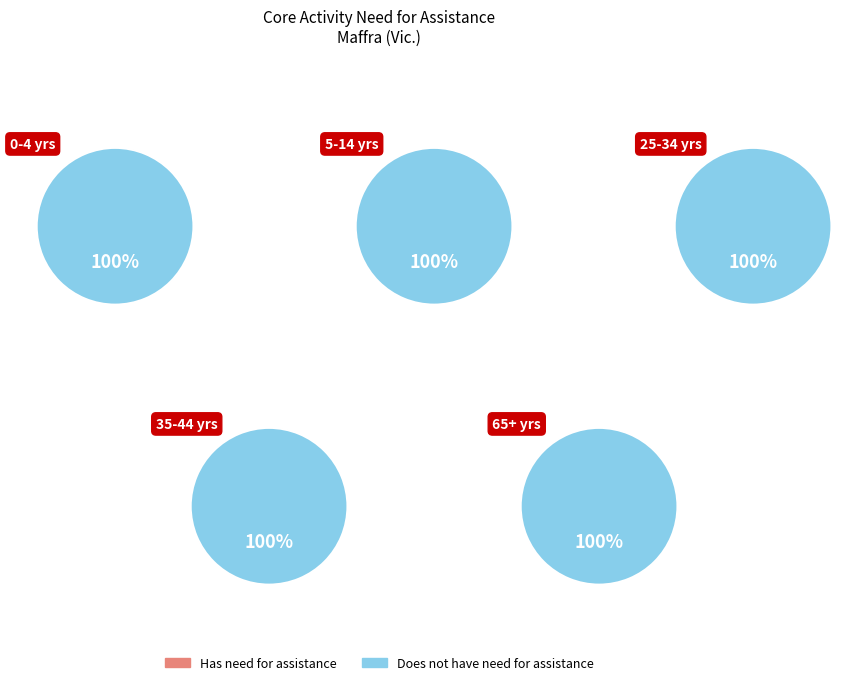

Which series has the widest spread of values?

Does not have need for assistance